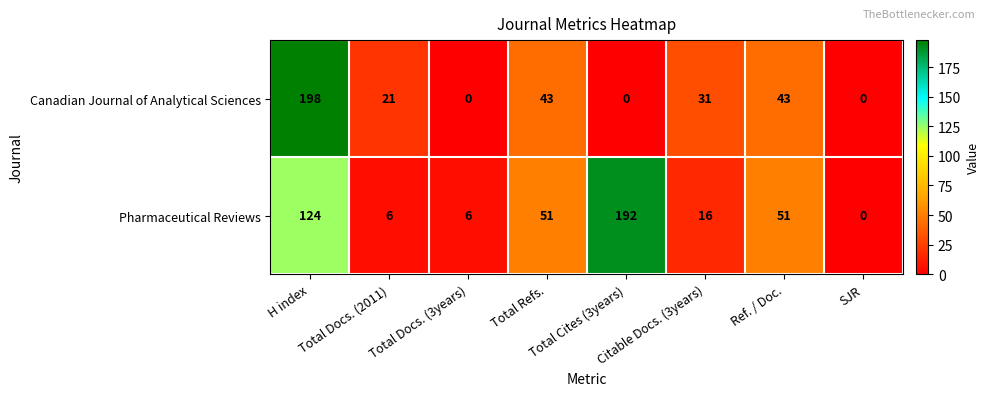

What is the greatest value displayed?

198